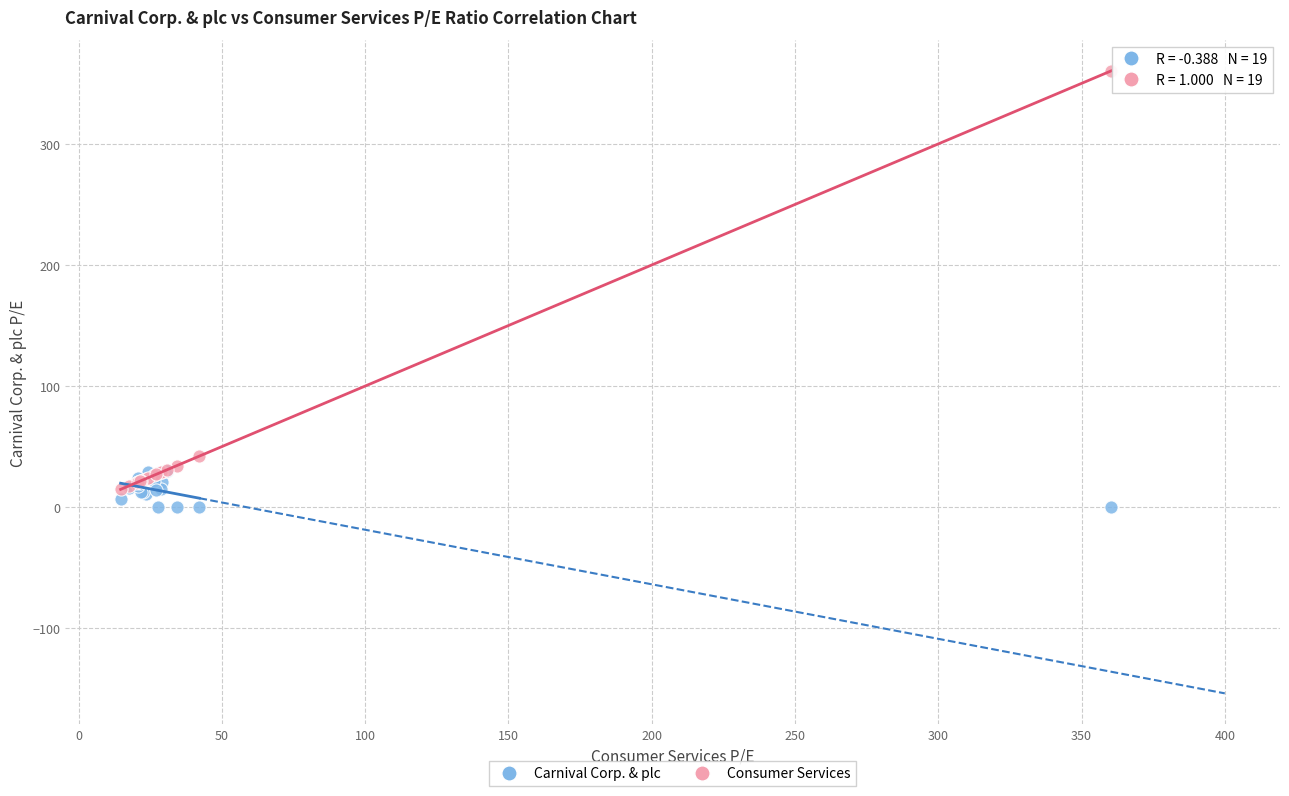

Across all series, what Y value is closest to 180?

42.1